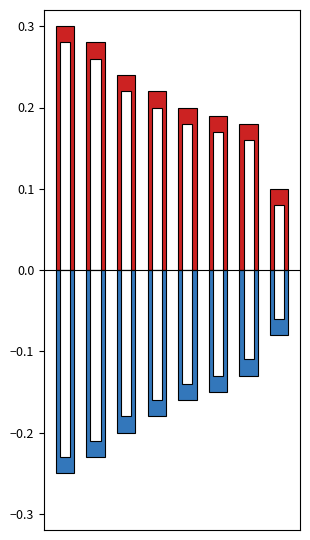

At how many categories does at least one series exceed 0?

8